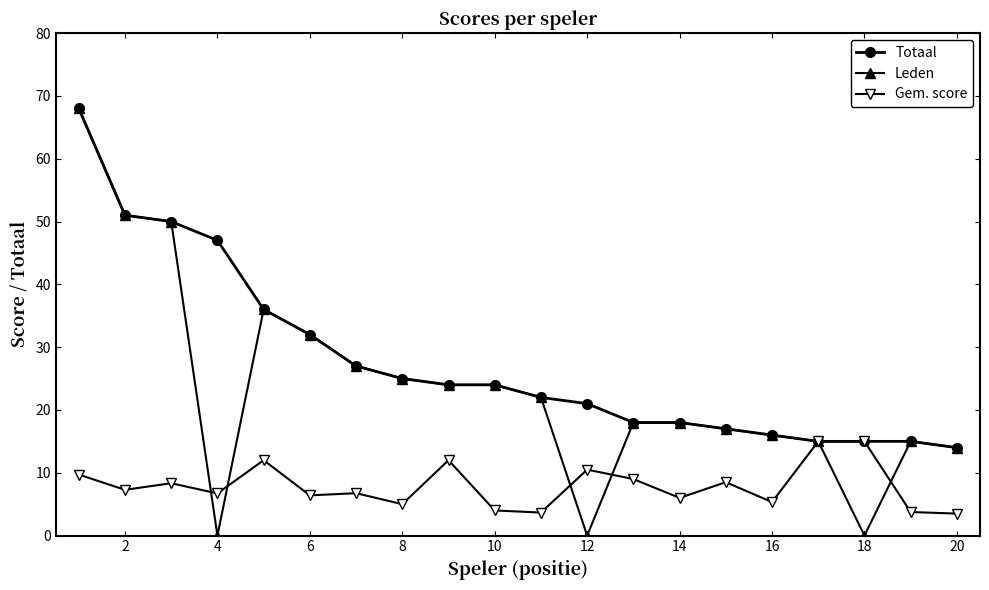

Which series has the widest spread of values?

Leden